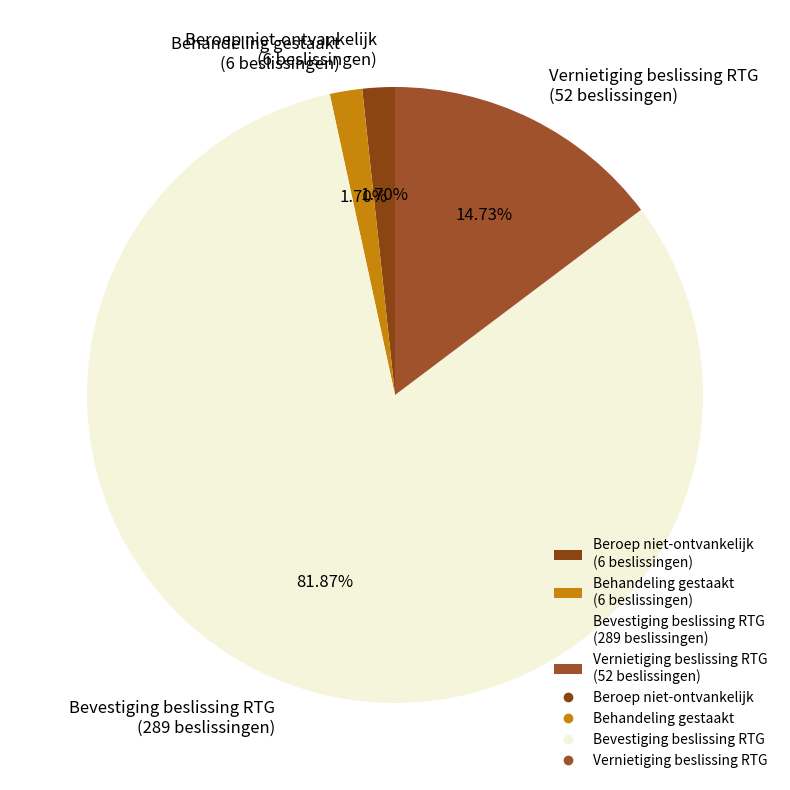

Approximately how many times larger is the value at Behandeling gestaakt compared to Beroep niet-ontvankelijk?

1.0